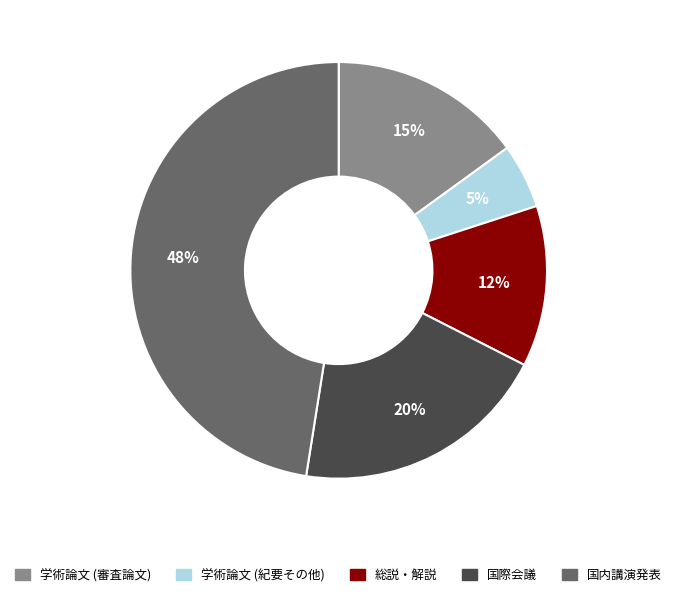

What is the smallest slice in the pie chart?

学術論文 (紀要その他)